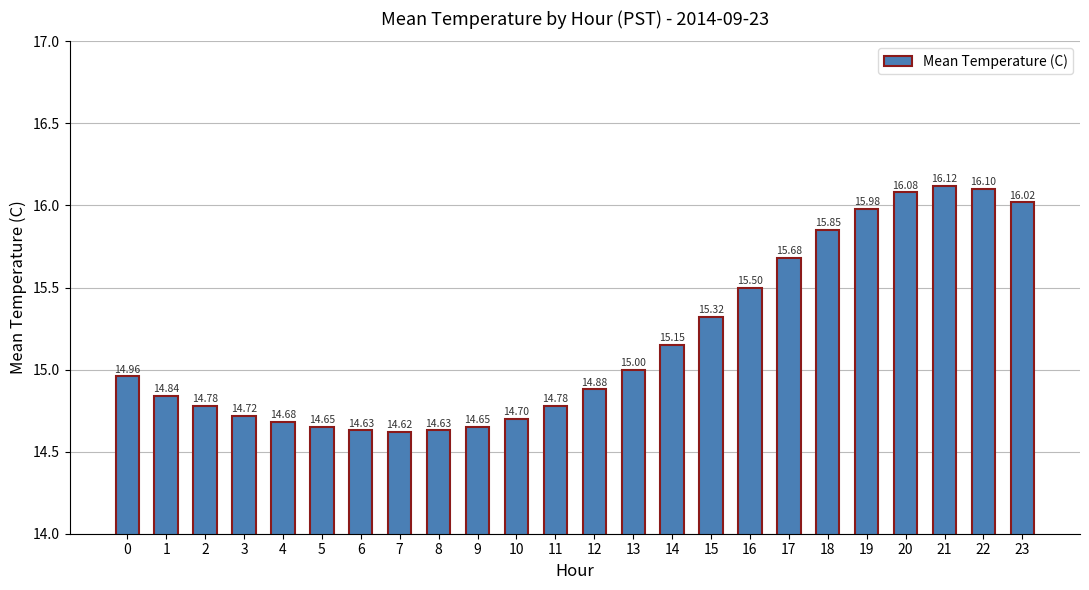

What is the smallest value displayed?

14.6